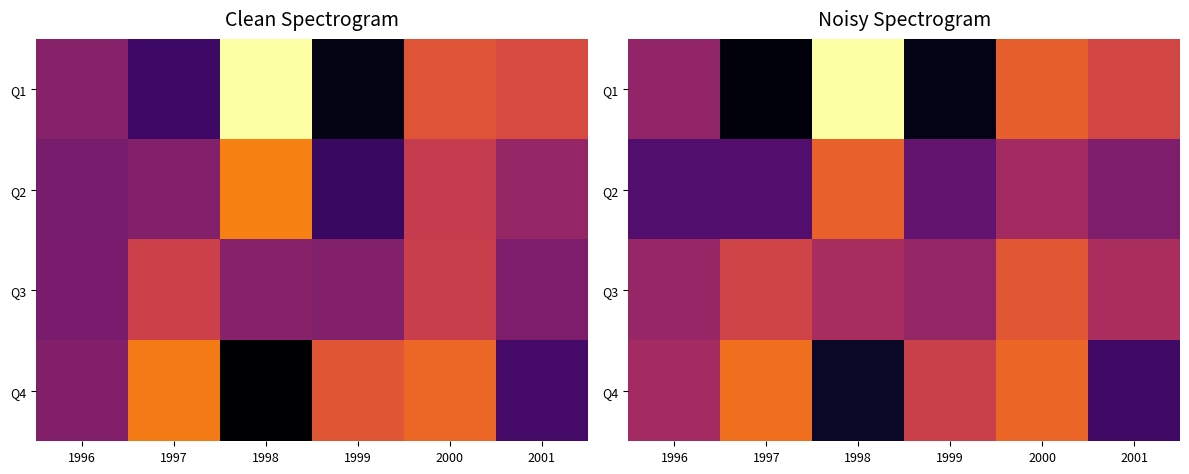

Which series has the widest spread of values?

Q1